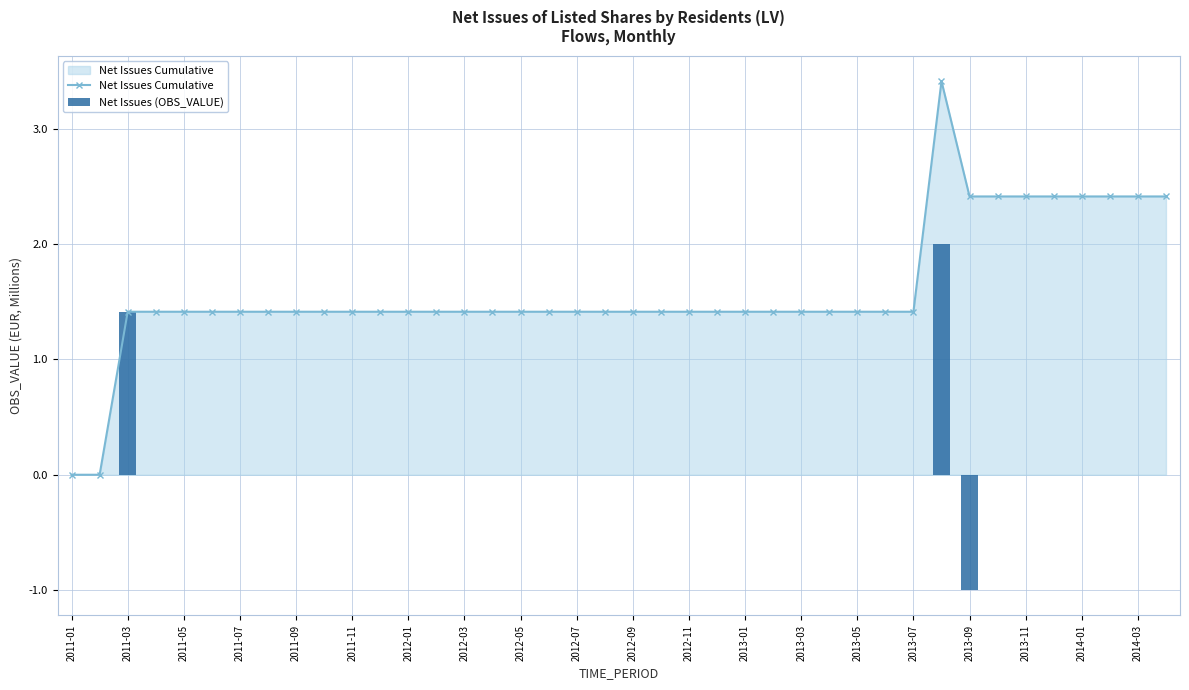

Rank the series by their average value, from highest to lowest.

Net Issues Cumulative, Net Issues (OBS_VALUE)